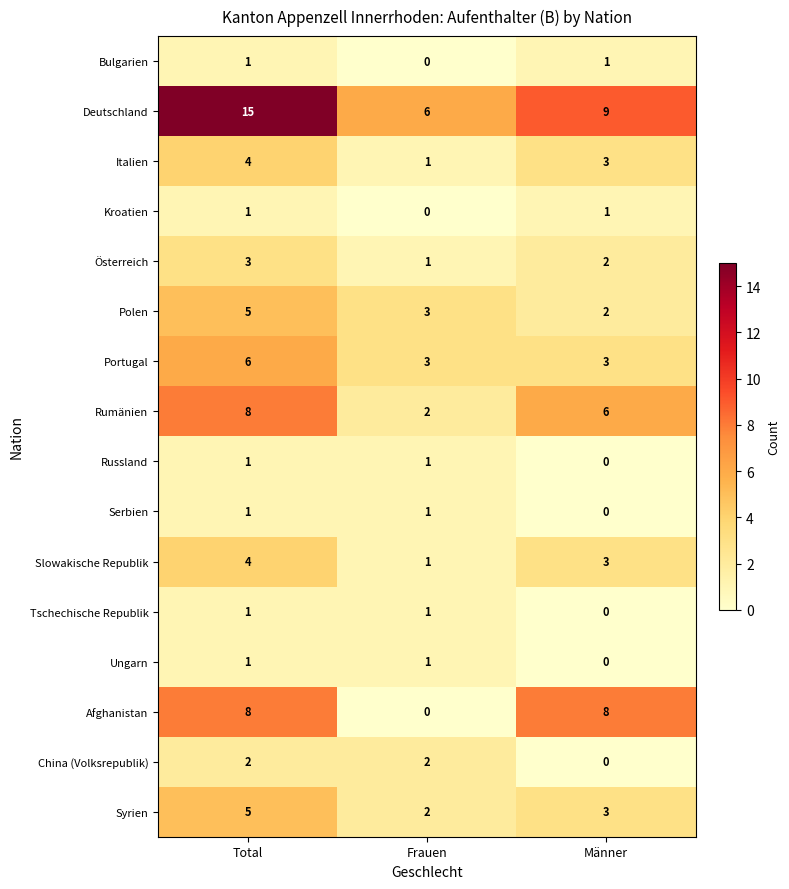

What is the difference between the second highest and minimum values in the Rumänien series?

4